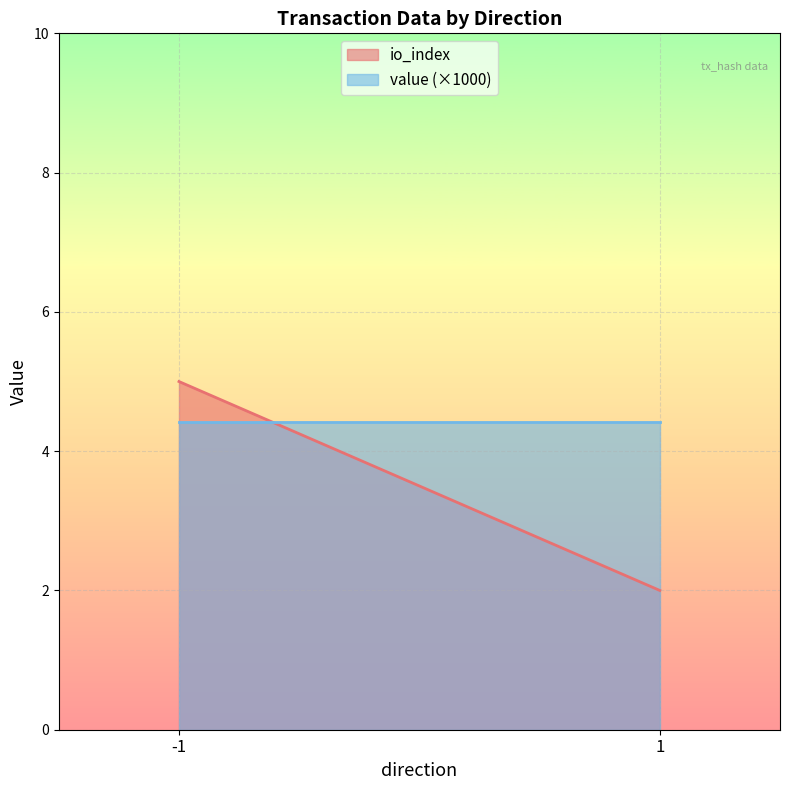

Which series has the largest total across all categories?

value (×1000)